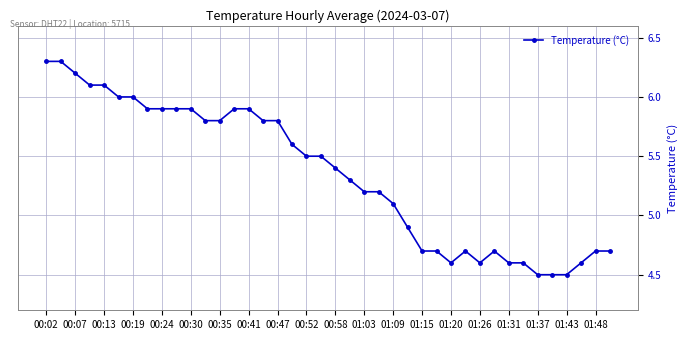

What is the maximum value shown in the chart?

6.3